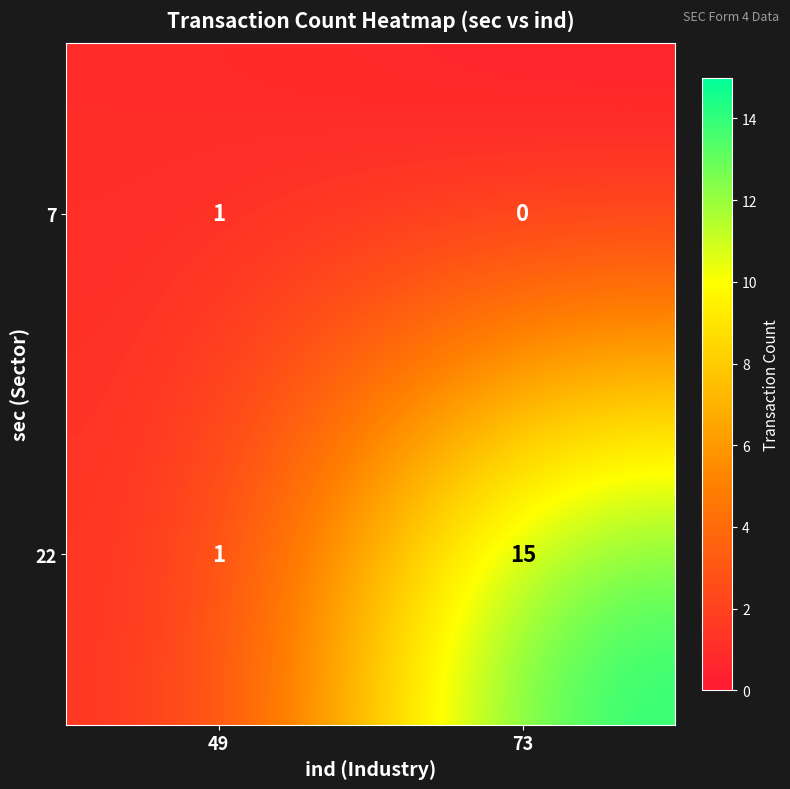

What is the total value across all series at 49?

2